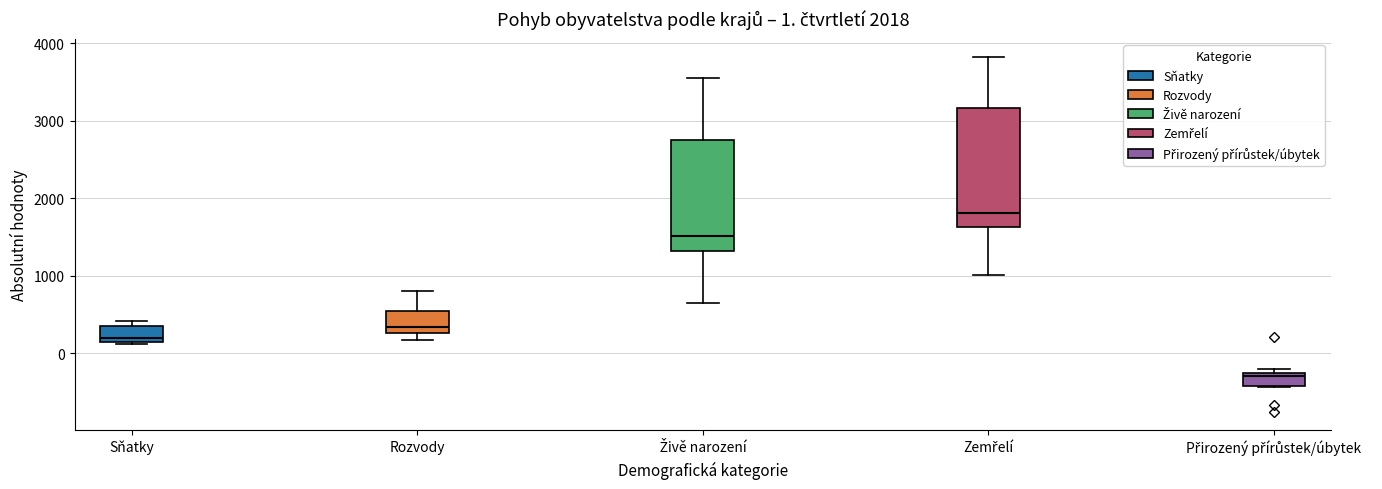

Which box has the lowest median line?

Přirozený přírůstek/úbytek